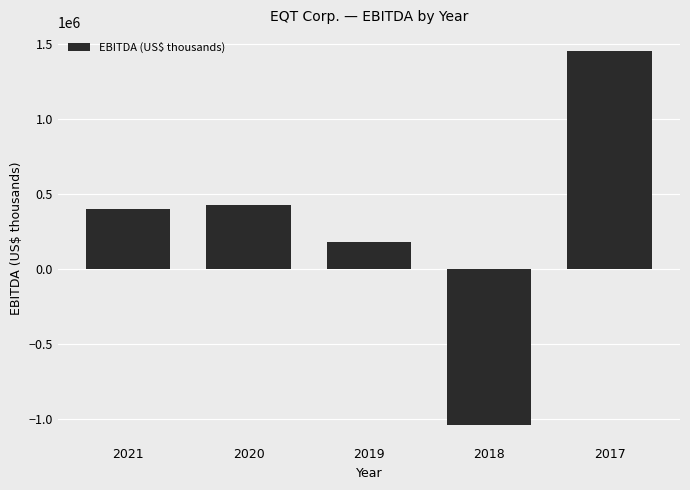

What is the difference between the values at 2021 and 2020?

27720